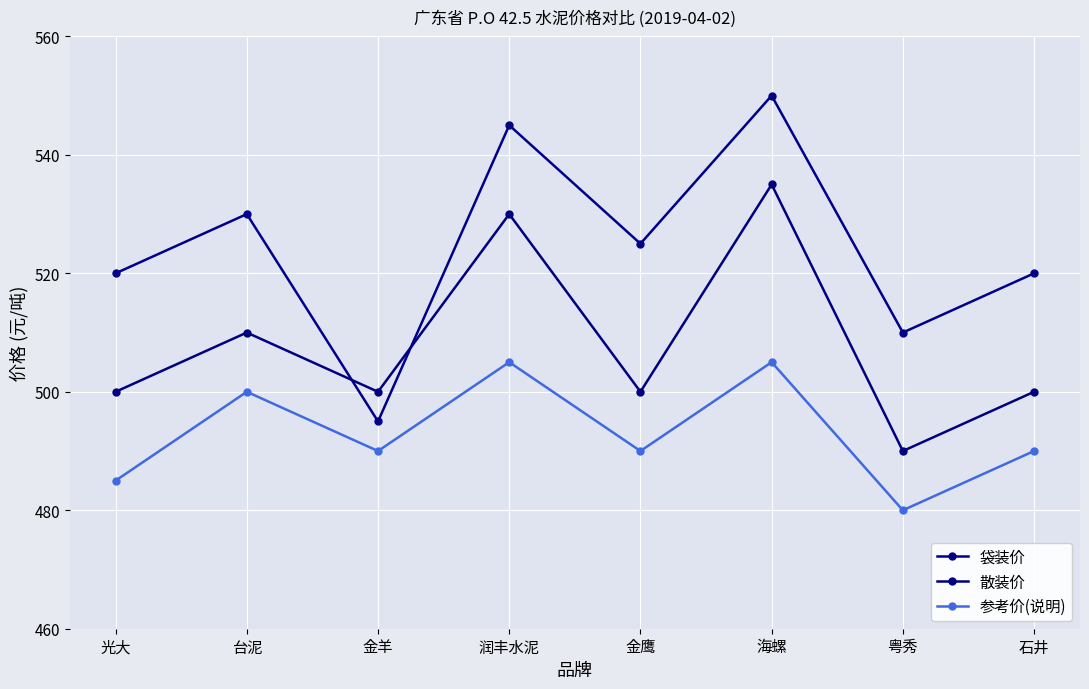

How many distinct data groups are displayed?

3